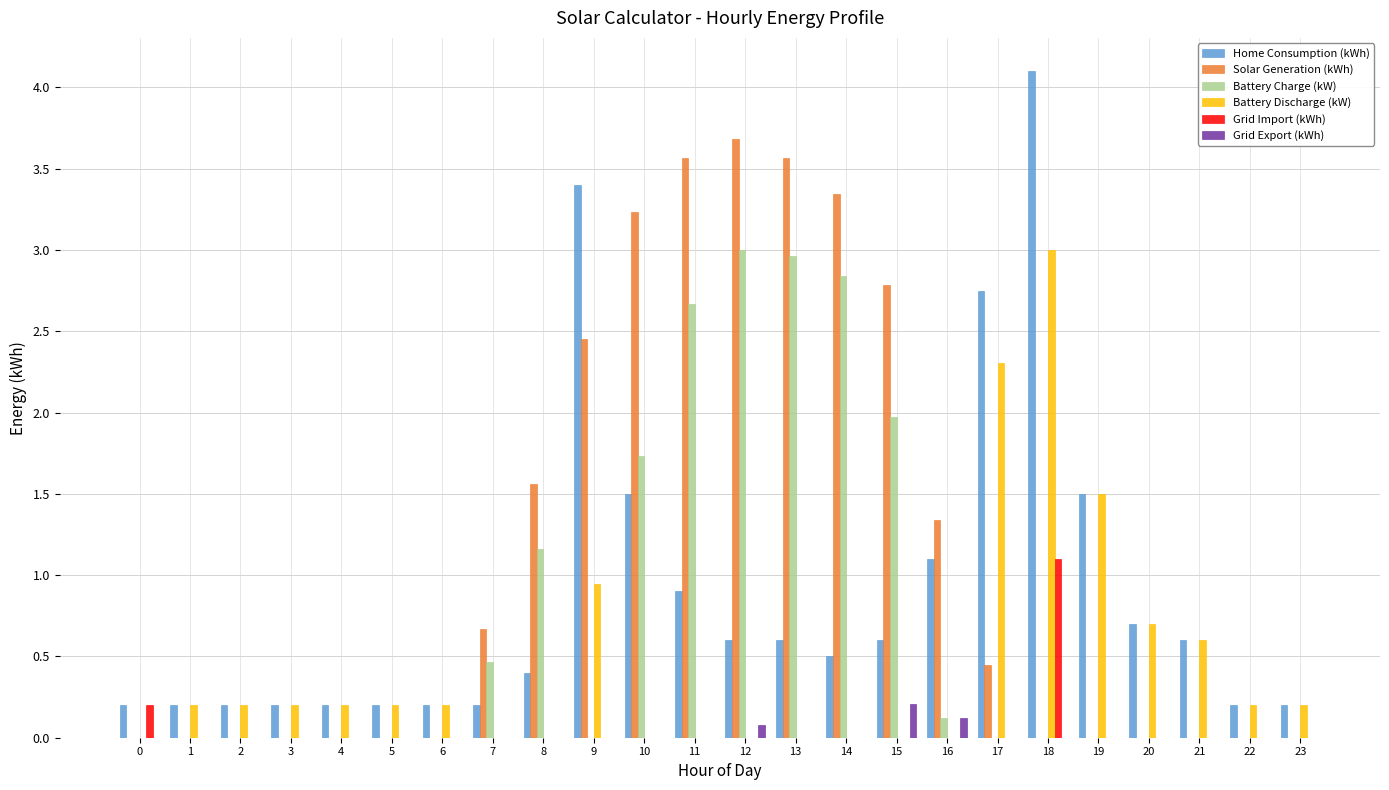

What is the total value across all series at 13?

7.1